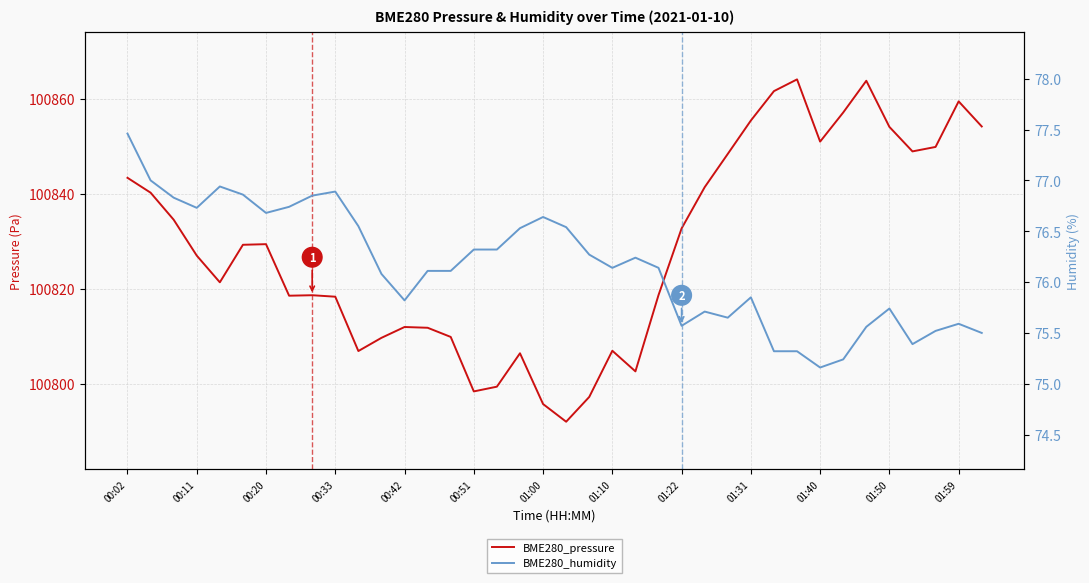

What is the value of the BME280_humidity point at the 23rd from the left?

76.2